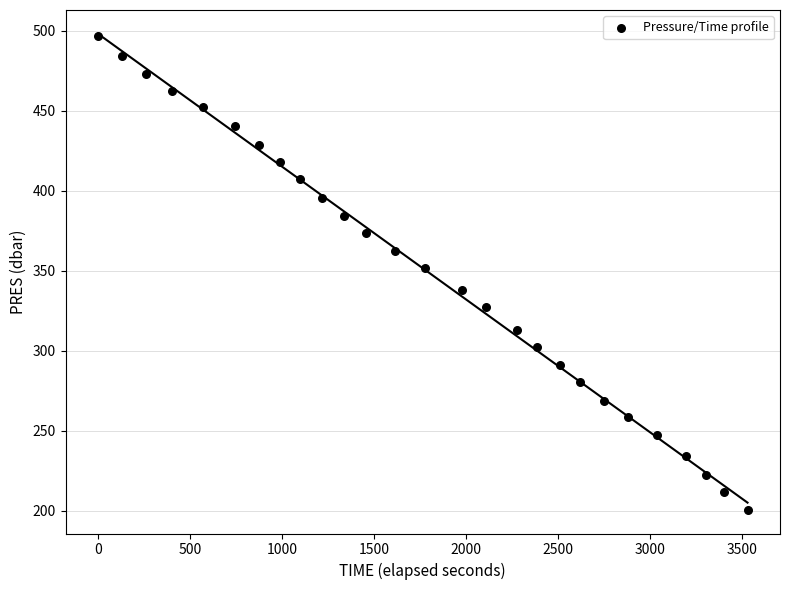

What is the range of X values (max minus min)?

3530.0